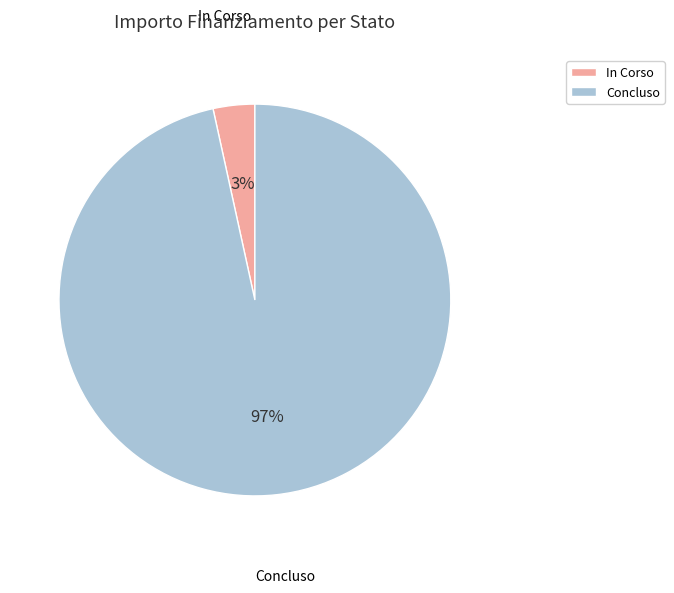

To the nearest percent, what is the average slice percentage?

50%